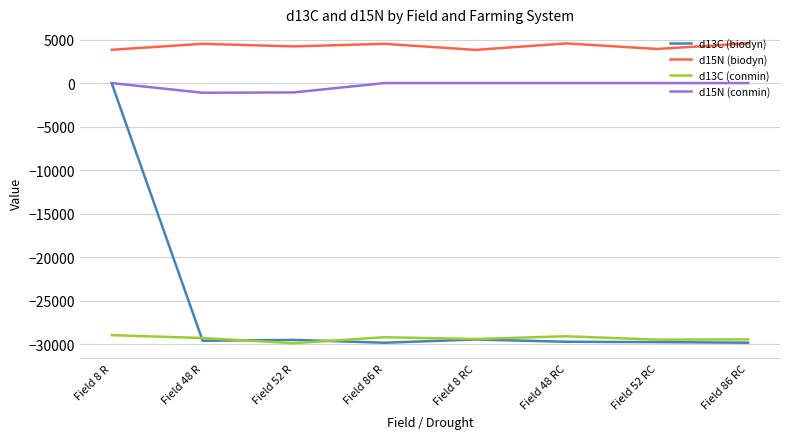

The value of d13C (conmin) at Field 48 RC is -14630.2. True or false?

False